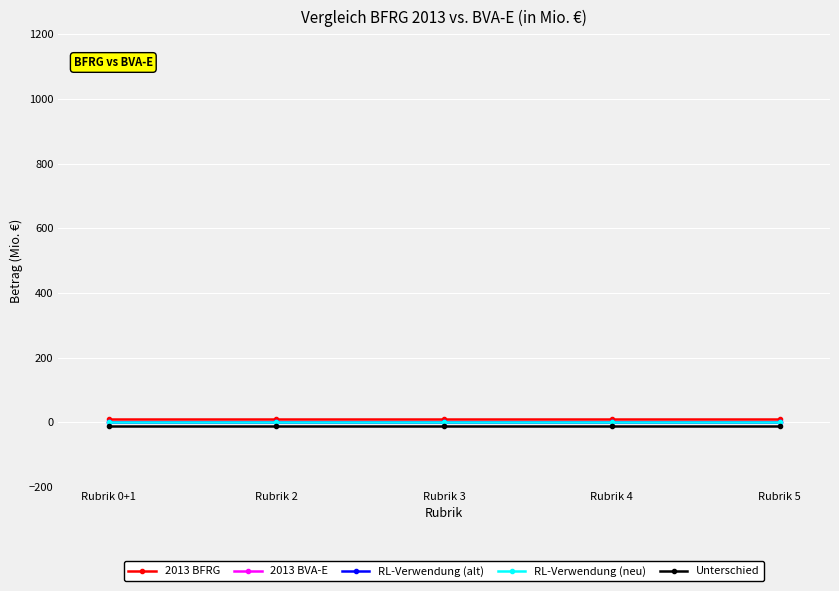

Between Rubrik 0+1 and Rubrik 3, which is larger?

Rubrik 0+1